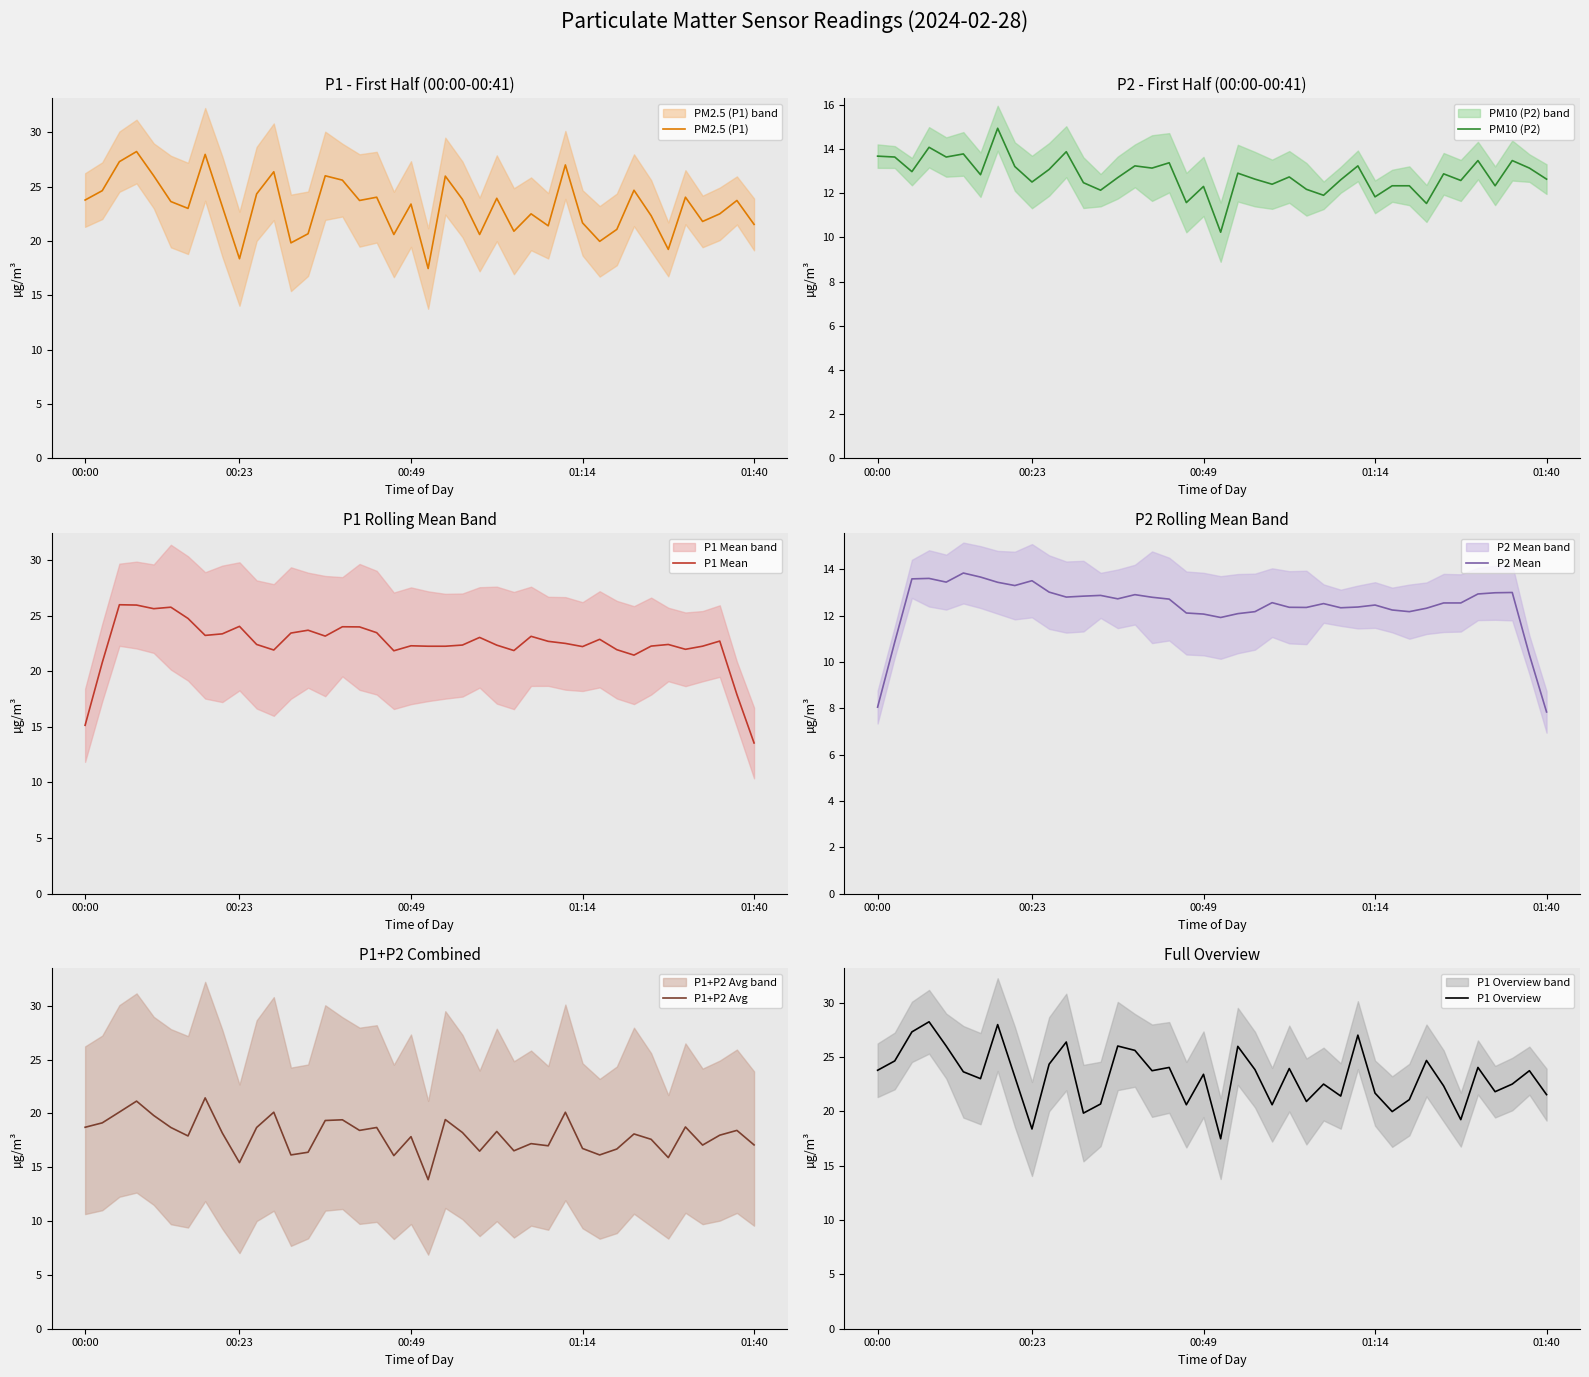

Between 17 and 13, which is larger?

17